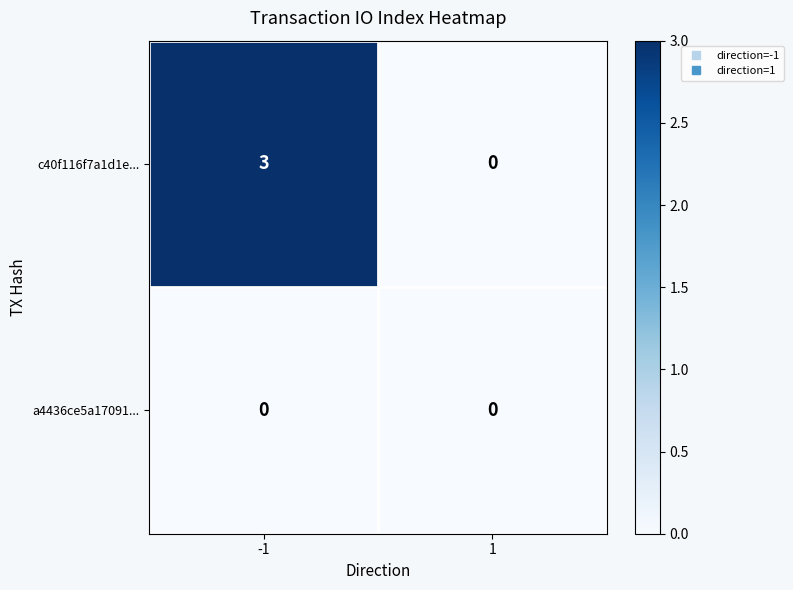

What is the total value across all series at -1?

3